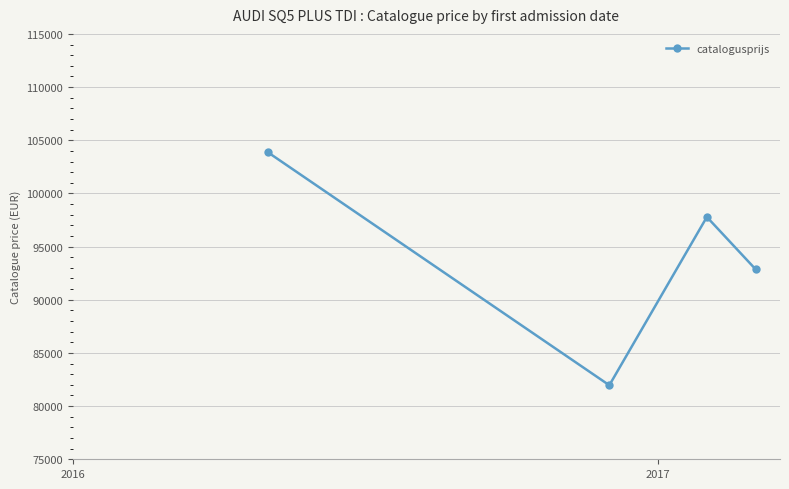

How many interior local peaks (higher than both neighbors) does the data have?

1